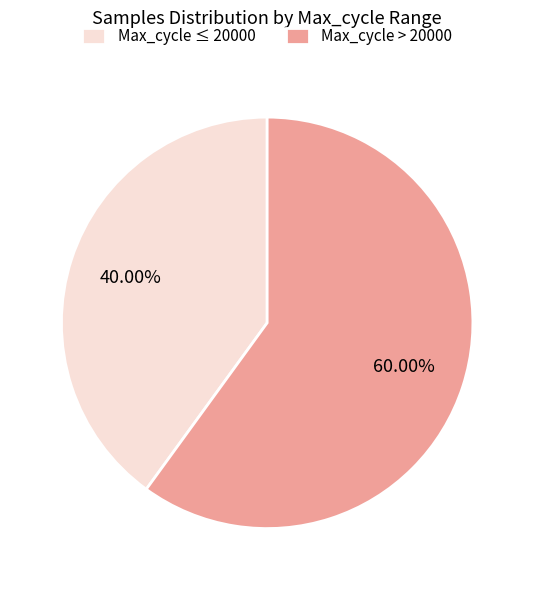

Is the sum of Max_cycle > 20000 and Max_cycle ≤ 20000 greater than half?

Yes